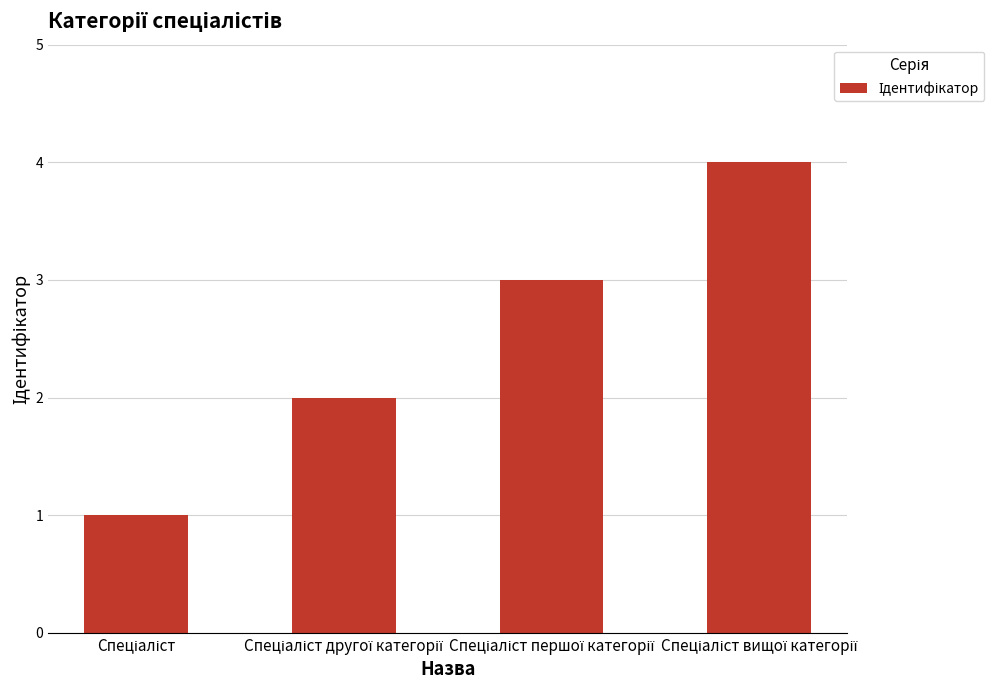

What is the difference between the maximum and minimum values?

3